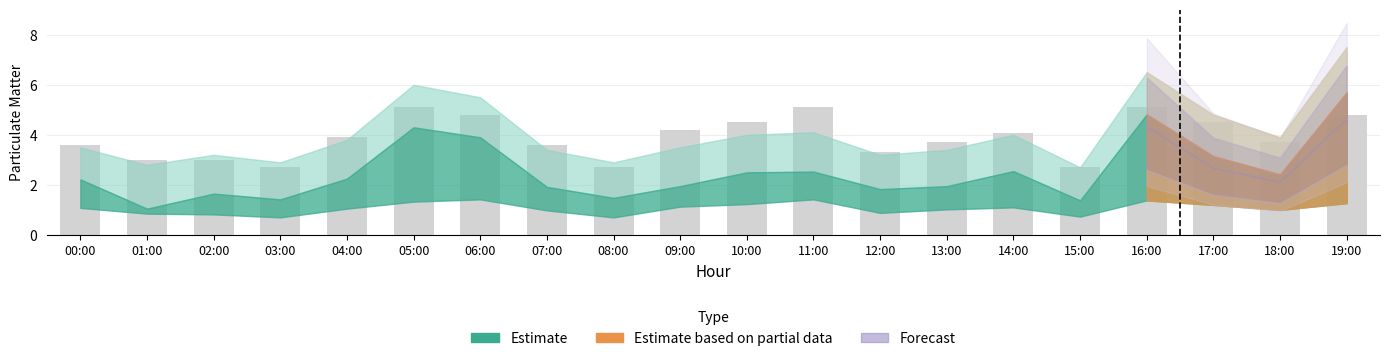

What position from the right is 11:00?

9